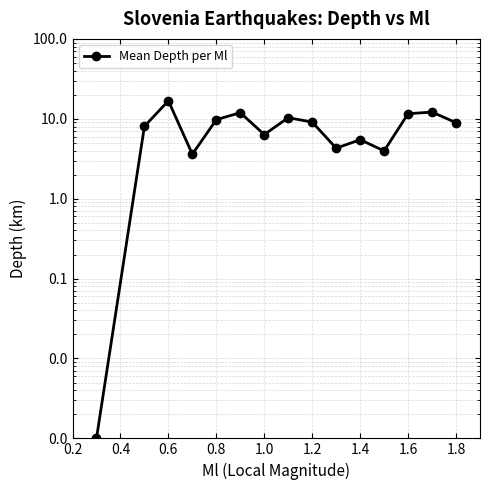

The value at 1.2 is 6.1. True or false?

False